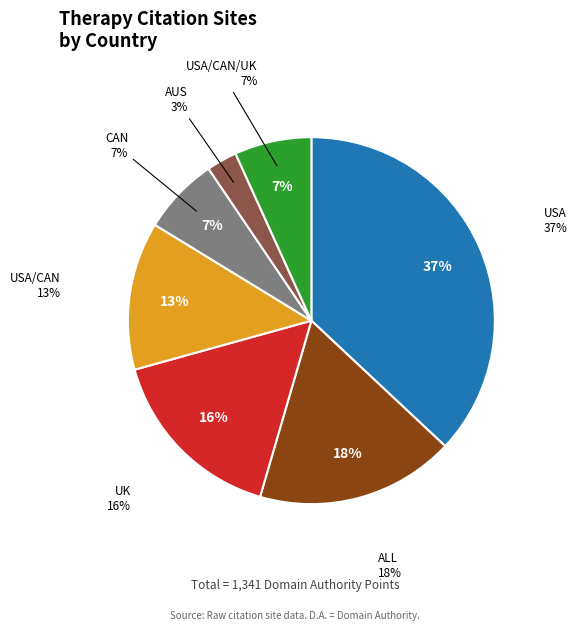

Does USA represent more than half of the total?

No